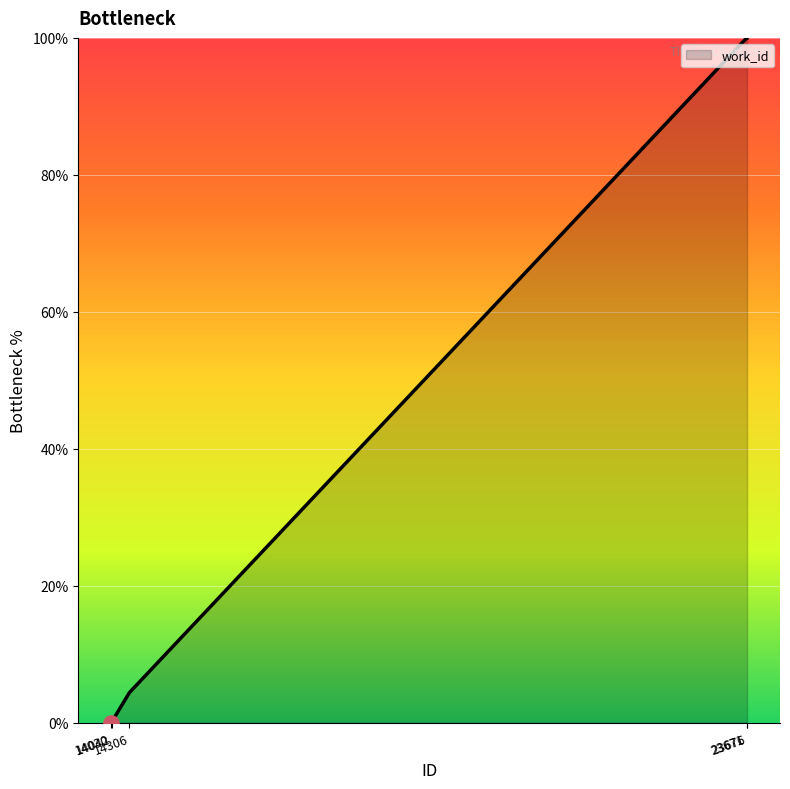

What is the change in value from 14030 to 14042?

+0.2